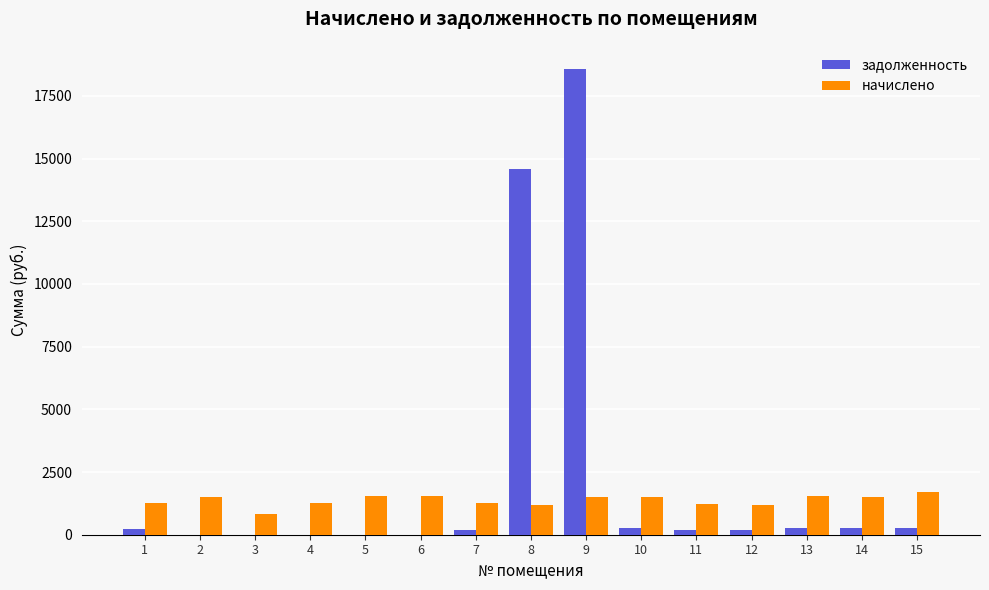

What is the average value of the задолженность series?

2334.4